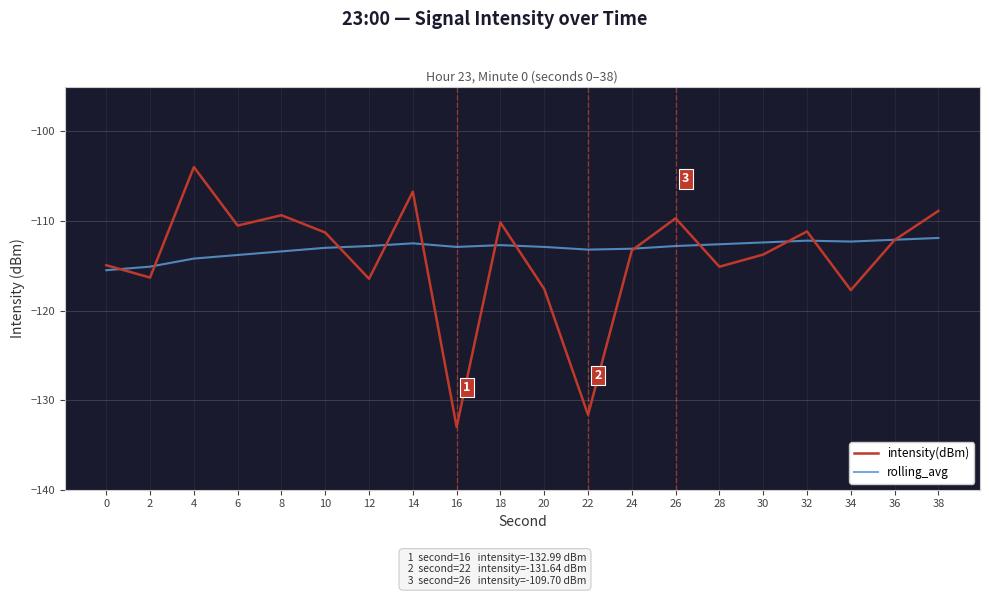

What is the average value of the intensity(dBm) series?

-114.2